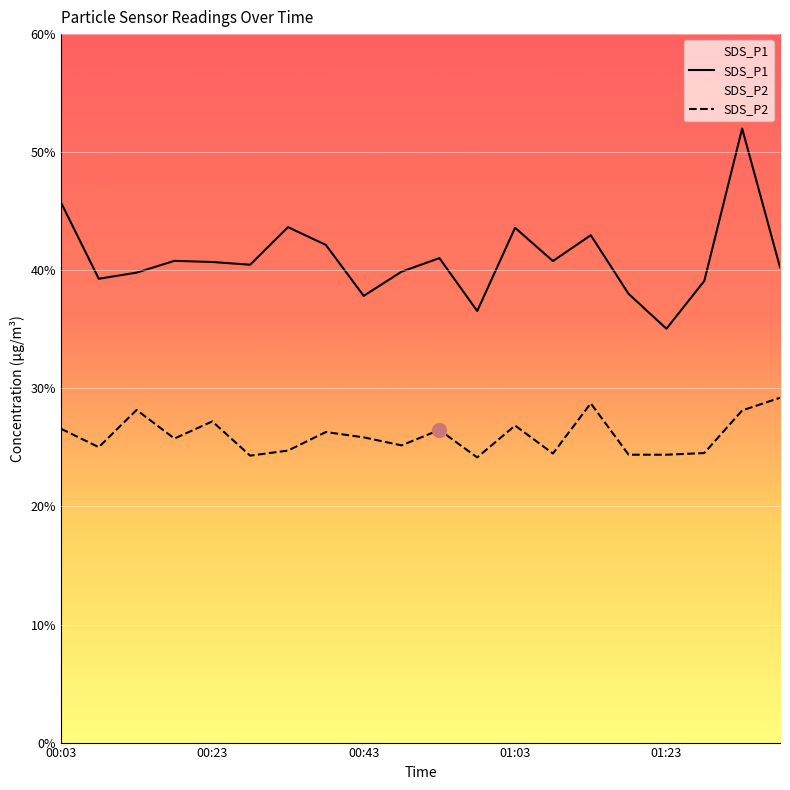

In SDS_P2, how many points are higher than both neighbors (excluding endpoints)?

6